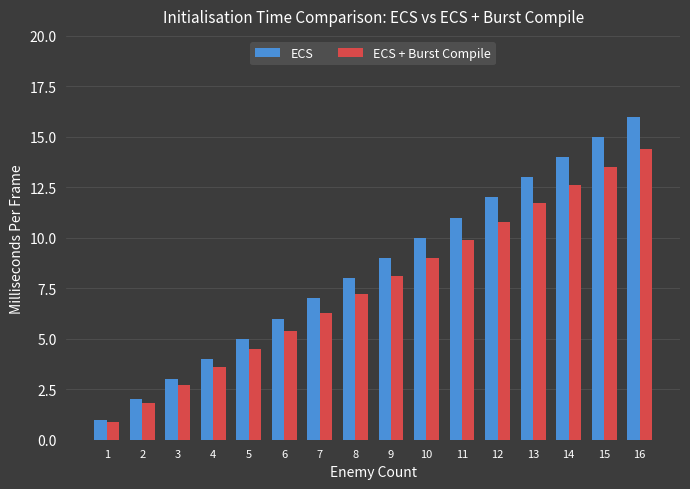

Between 14 and 15, which series saw the biggest shift?

ECS